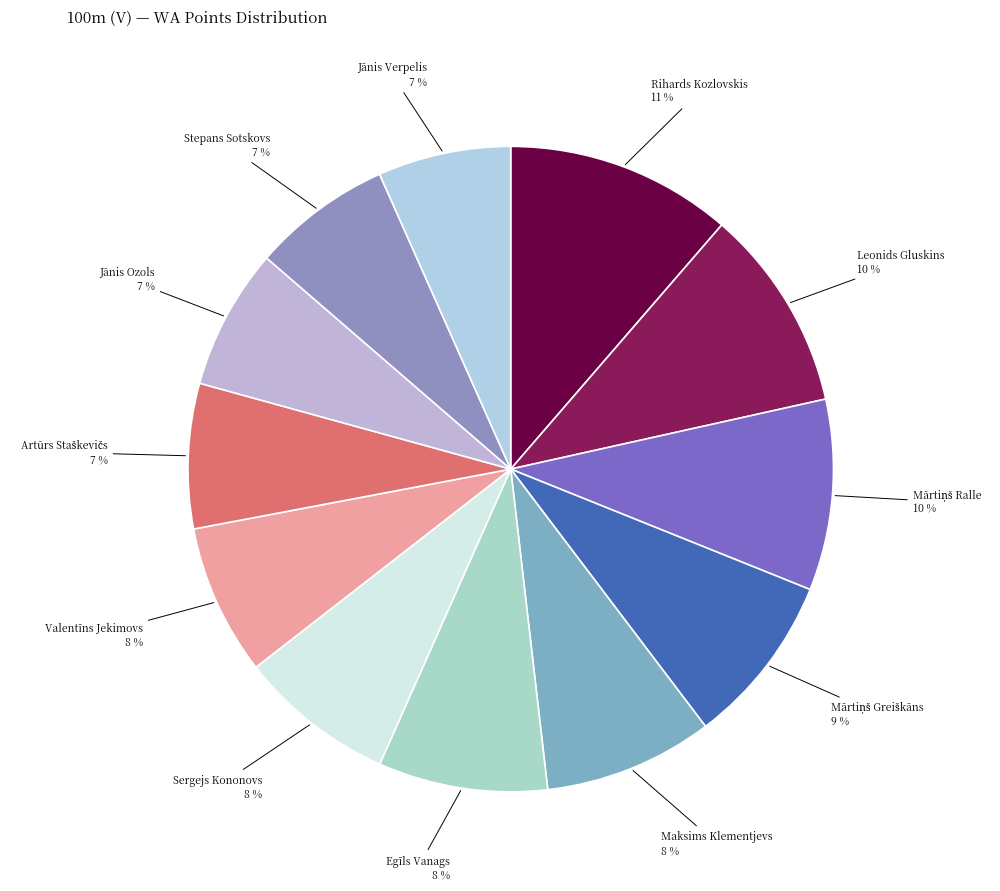

To the nearest percent, what is the average slice percentage?

8%